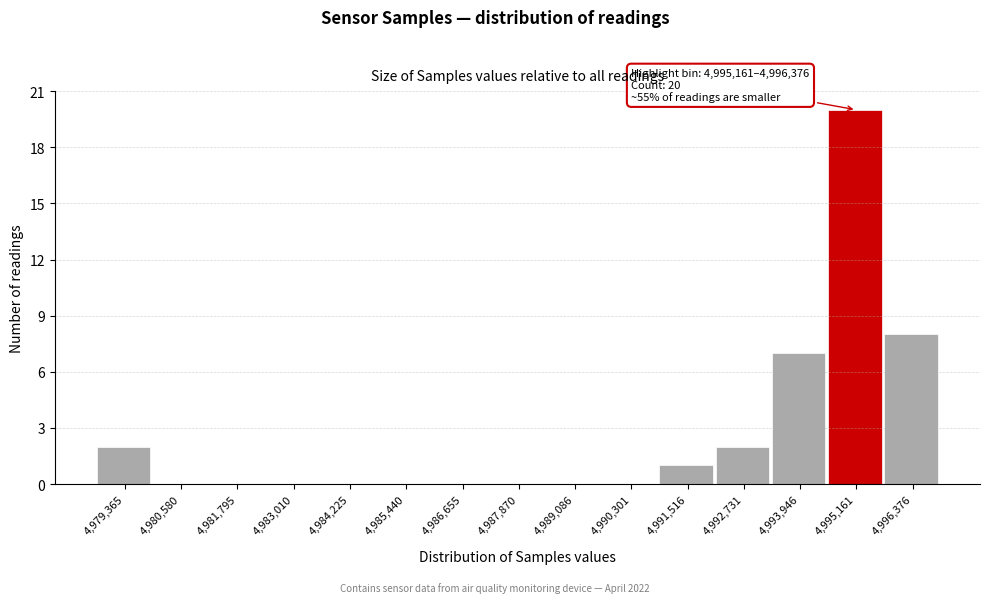

Reading right to left, list all the values displayed in this chart.

4,996,376=8	4,995,161=20	4,993,946=7	4,992,731=2	4,991,516=1	4,990,301=0	4,989,086=0	4,987,870=0	4,986,655=0	4,985,440=0	4,984,225=0	4,983,010=0	4,981,795=0	4,980,580=0	4,979,365=2